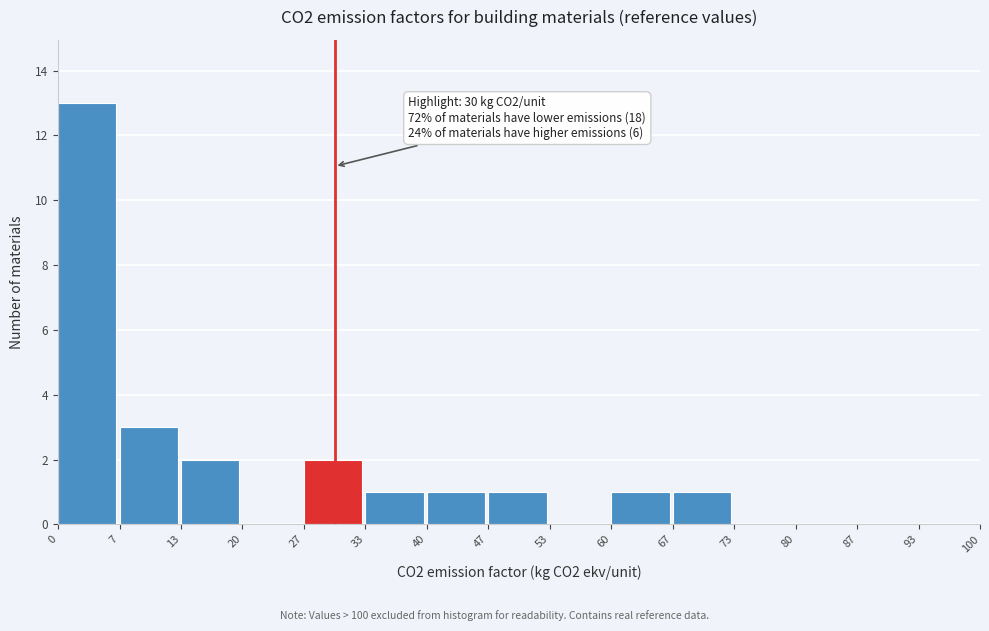

Which range on the x-axis has the tallest bar?

0 to 7